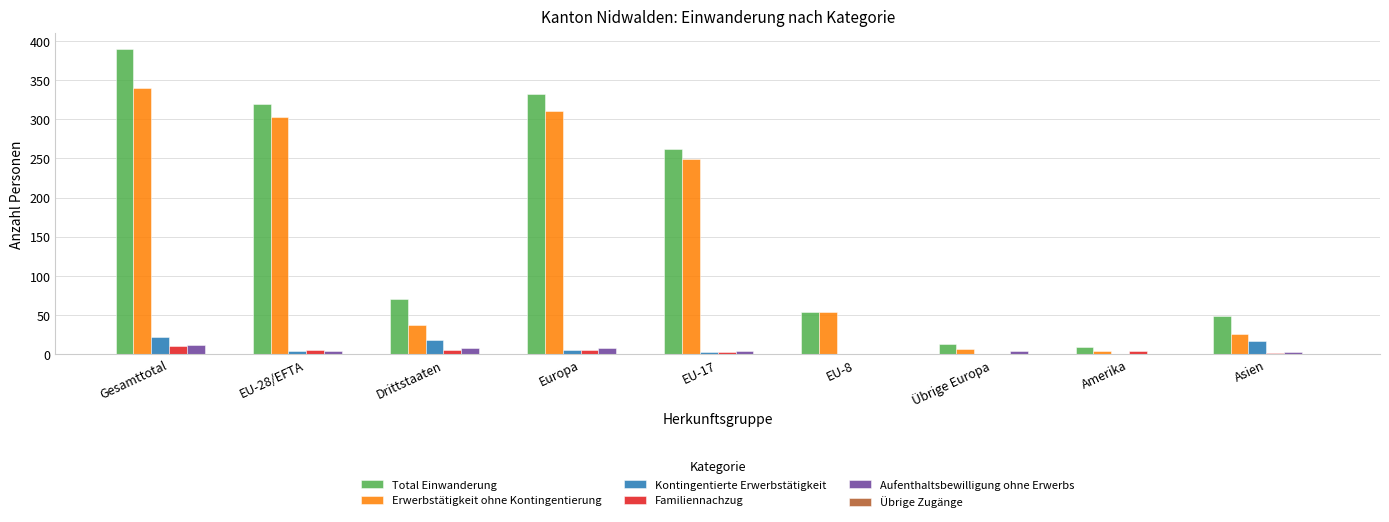

What is the sum of all Aufenthaltsbewilligung ohne Erwerbs values?

44